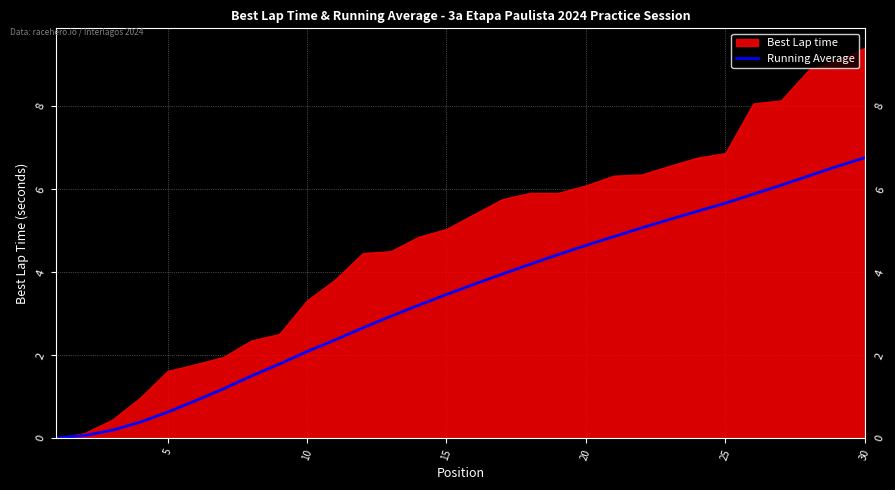

True or false: the data has more than 1 interior local peaks.

False